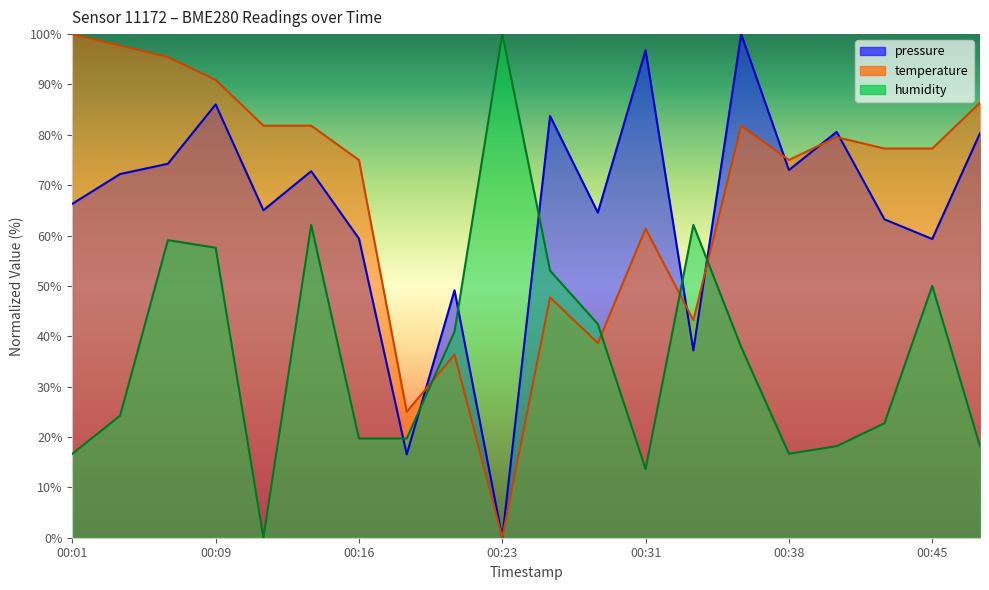

What is the total value across all series at 00:43?

163.2